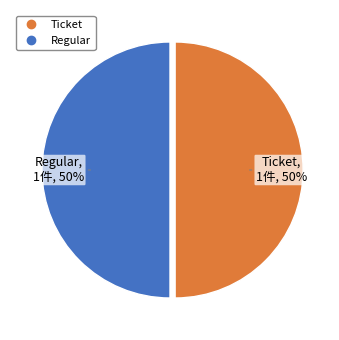

Is it true that Regular is 62% of the pie?

False